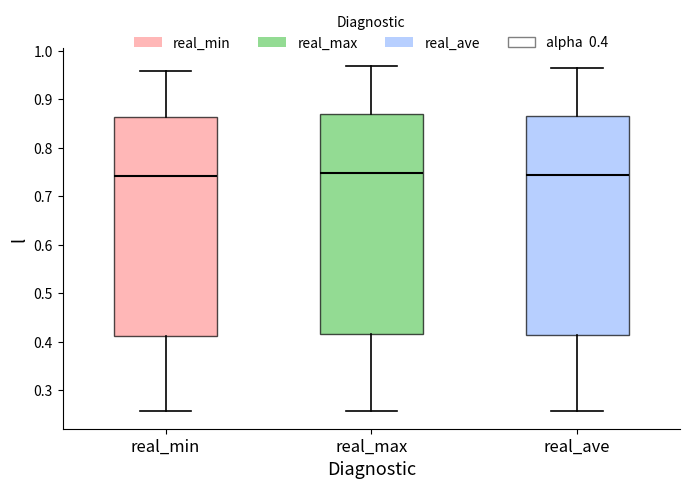

Where does the upper whisker of the box for real_min end on the y-axis? The values are not printed on the chart, so give them approximately, as read against the axis.

0.96